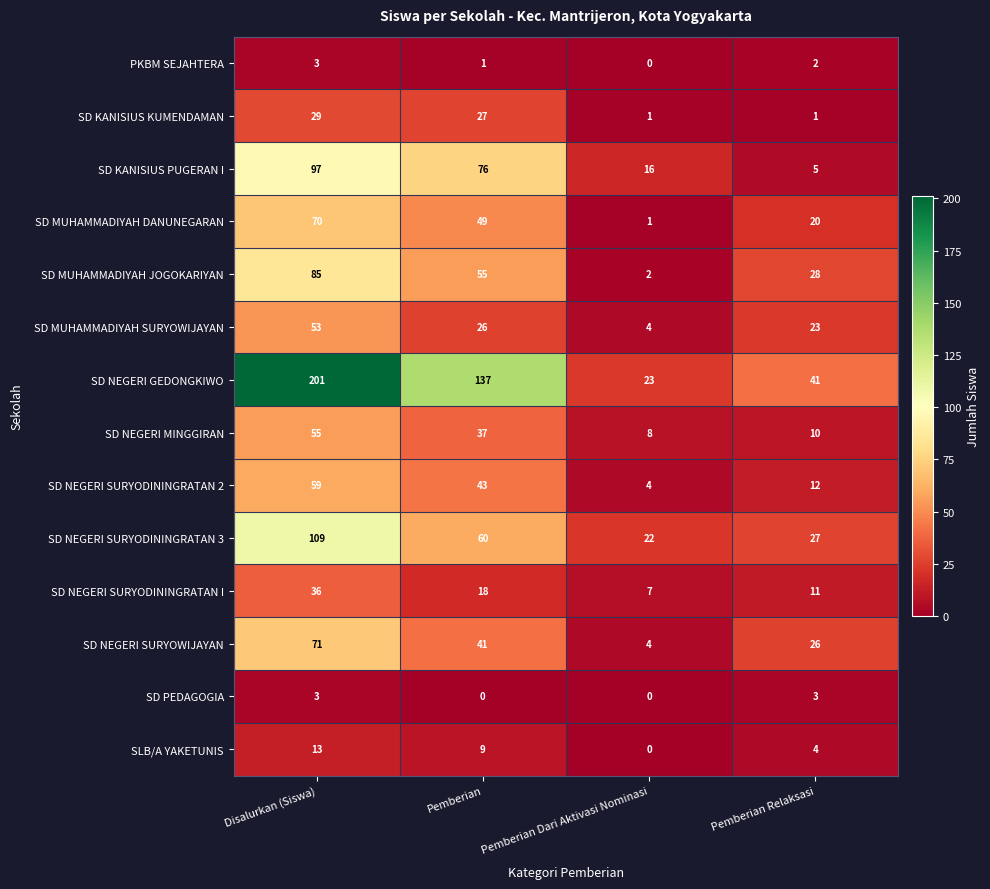

The value of SD MUHAMMADIYAH DANUNEGARAN at Pemberian Dari Aktivasi Nominasi is 1. True or false?

True